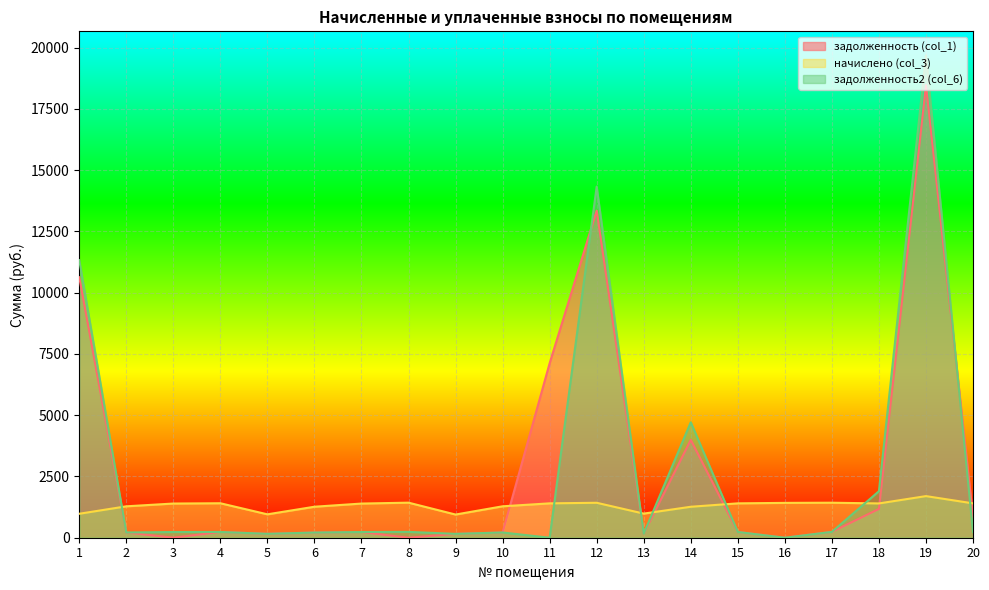

Rank the series at 3 from lowest to highest value.

задолженность (col_1), задолженность2 (col_6), начислено (col_3)